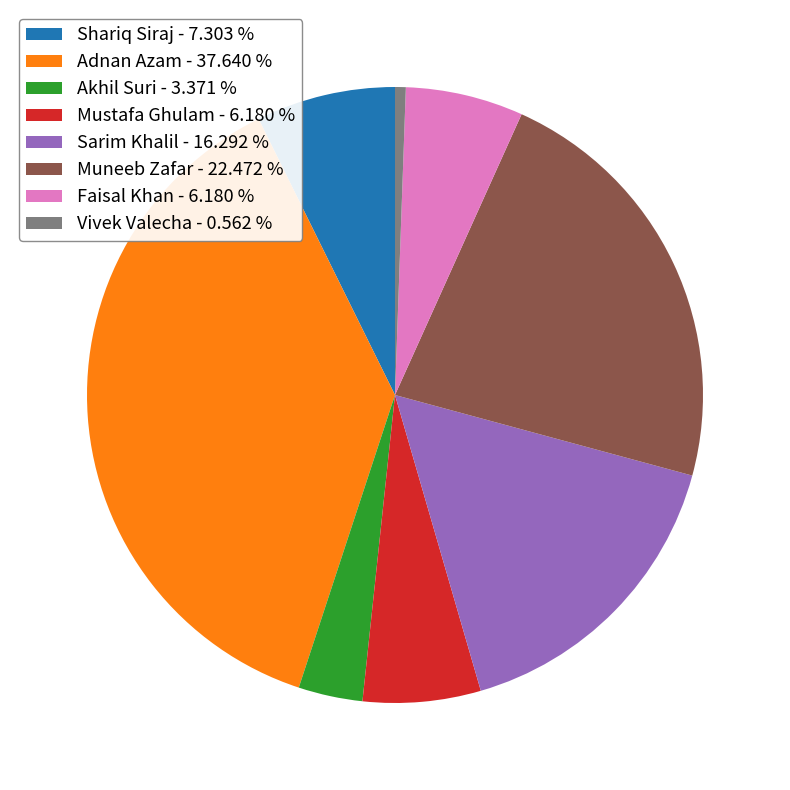

Does Akhil Suri - 3.371 % account for over 50% of the chart?

No